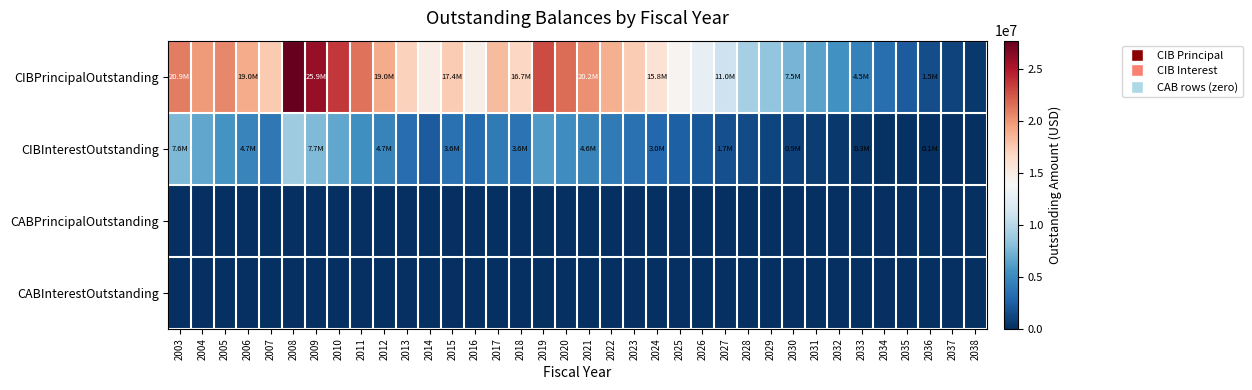

Which has a higher value, 2025 or 2016?

2016